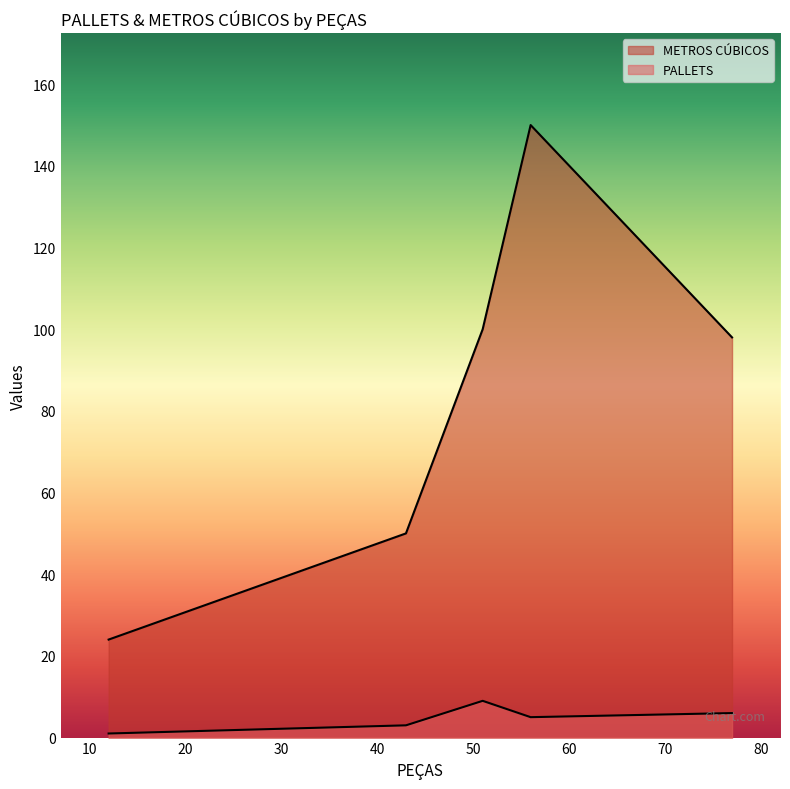

What is the highest value of the PALLETS series?

9